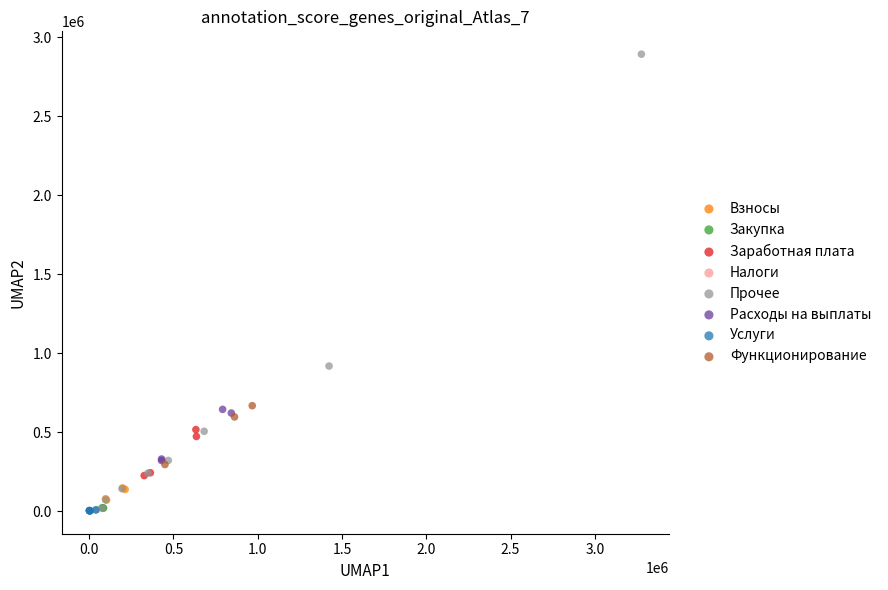

Which series has the widest spread of Y values?

Прочее